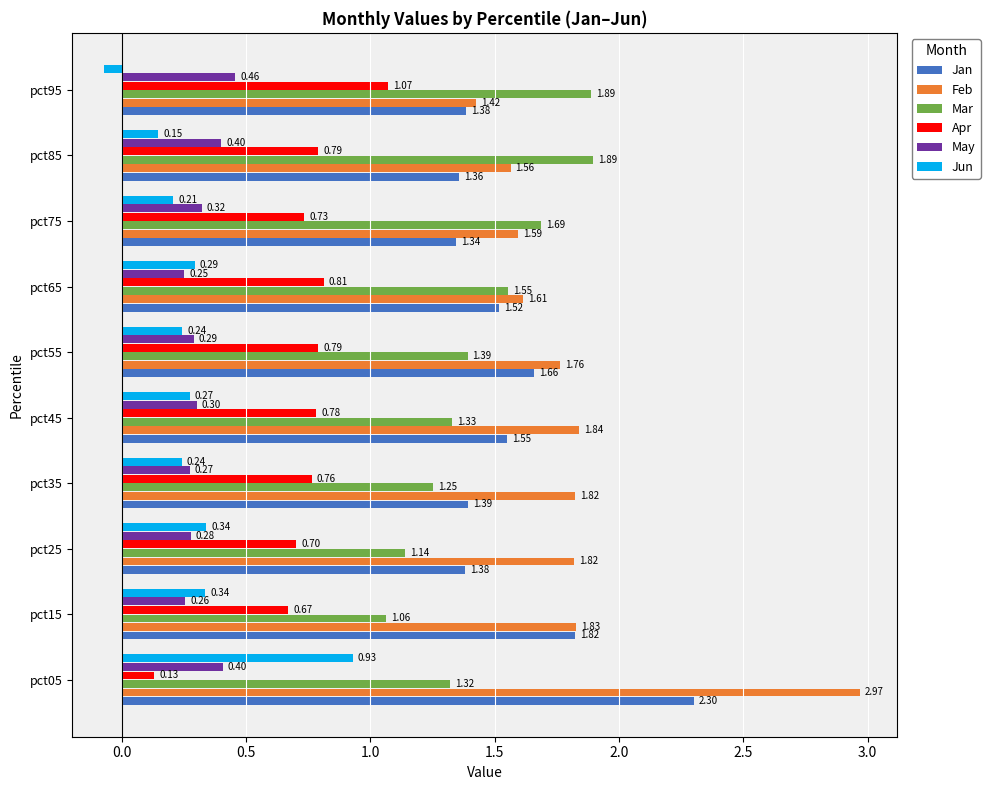

What is the sum of all Jan values?

15.7